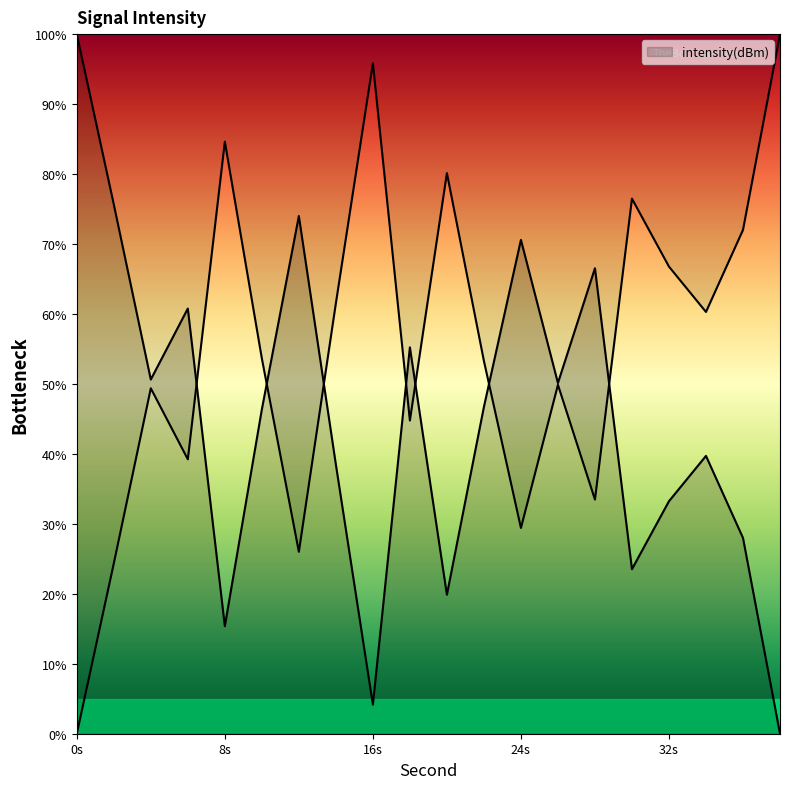

What is the sum of all values?

1101.1